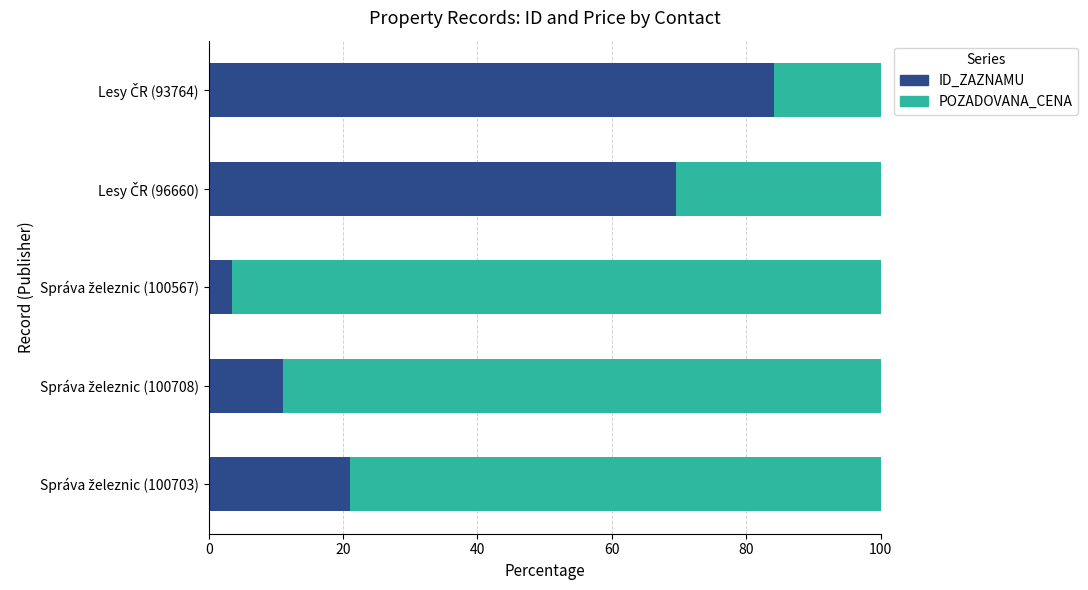

What is the highest value of the ID_ZAZNAMU series?

84.2